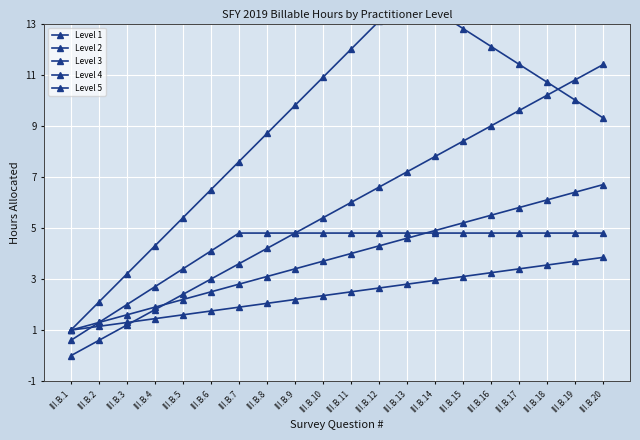

Where is Level 3 nearest to the value 3?

III.B.8